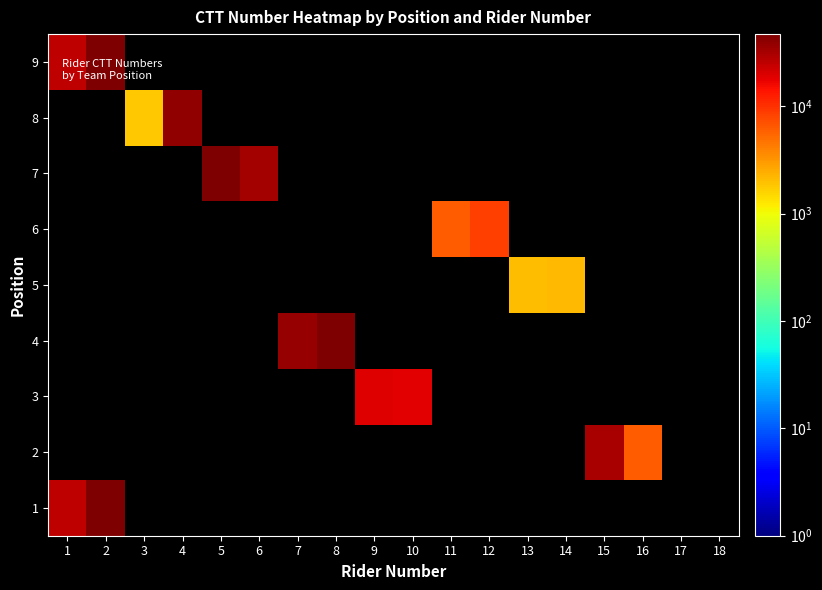

Between 18 and 11, which is larger?

18